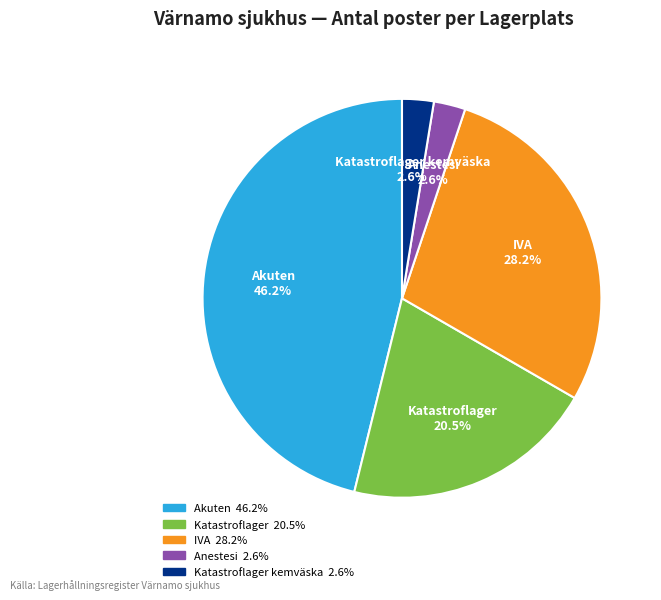

Is there a majority slice in this chart?

No